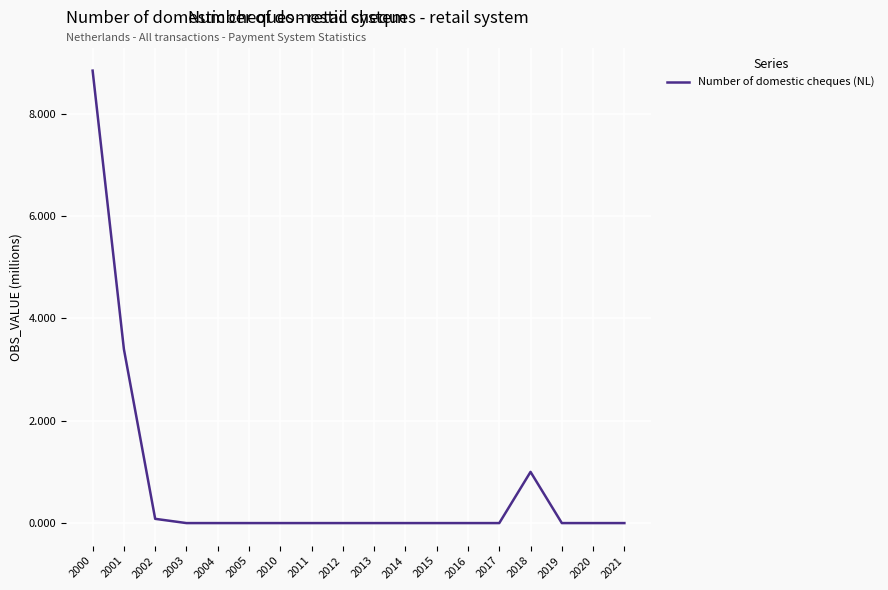

Reading left to right, what are all the values shown in this chart?

8.8	3.4	0.1	0.0	0.0	0.0	0.0	0.0	0.0	0.0	0.0	0.0	0.0	0.0	1.0	0.0	0.0	0.0